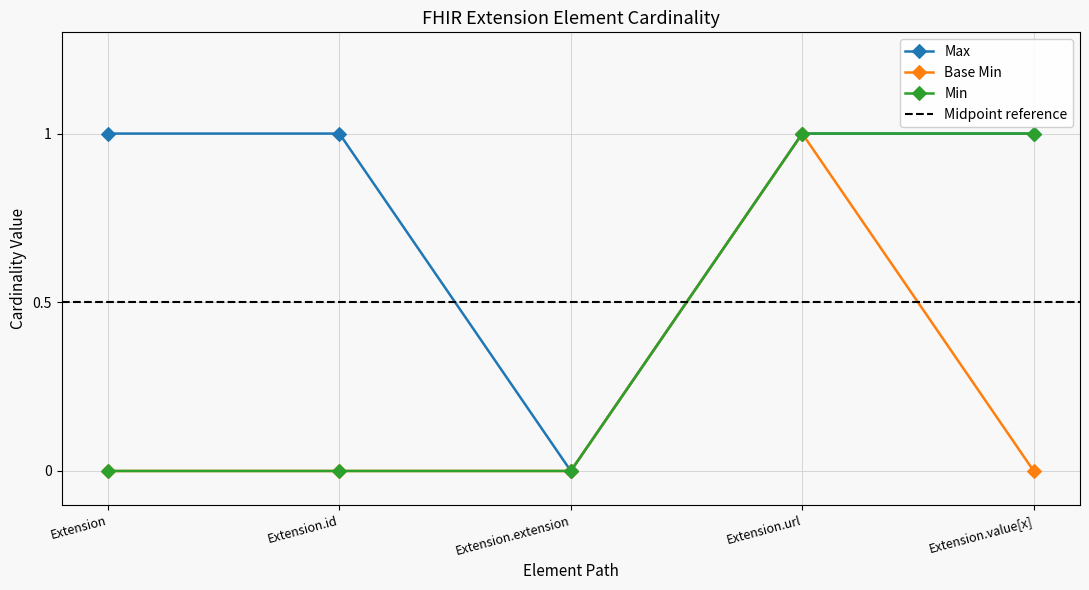

How many positive values does the Base Min series have?

1